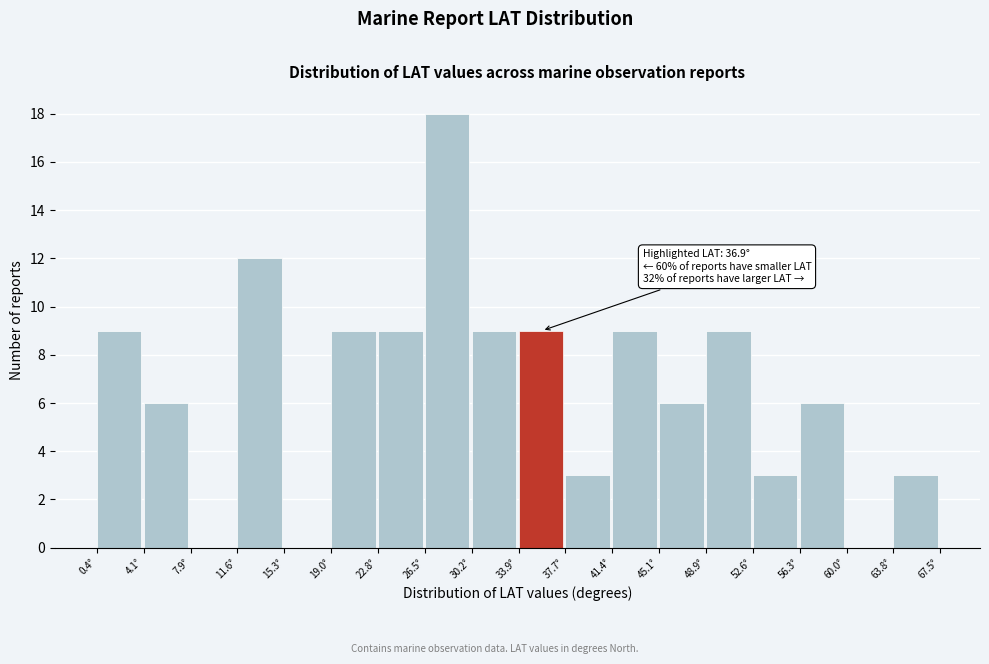

Which range on the x-axis has the tallest bar?

26.5 to 30.0